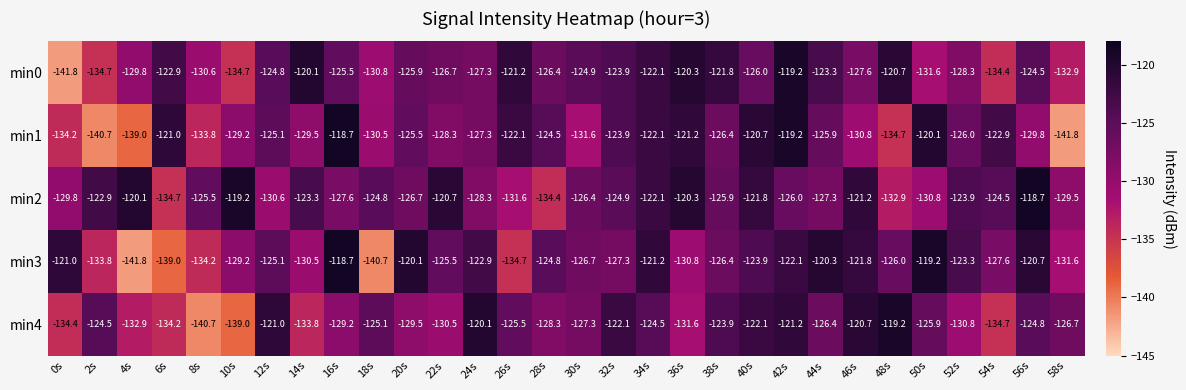

Which category has the highest value in the min3 series?

16s